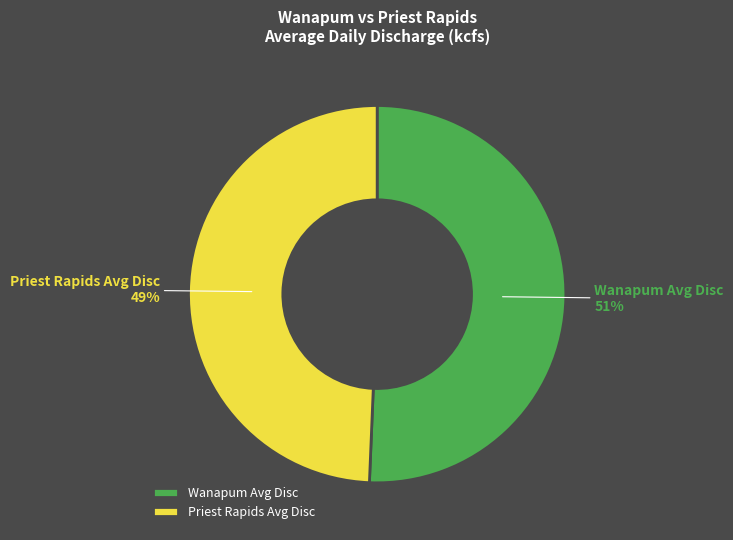

How many segments does this pie chart have?

2